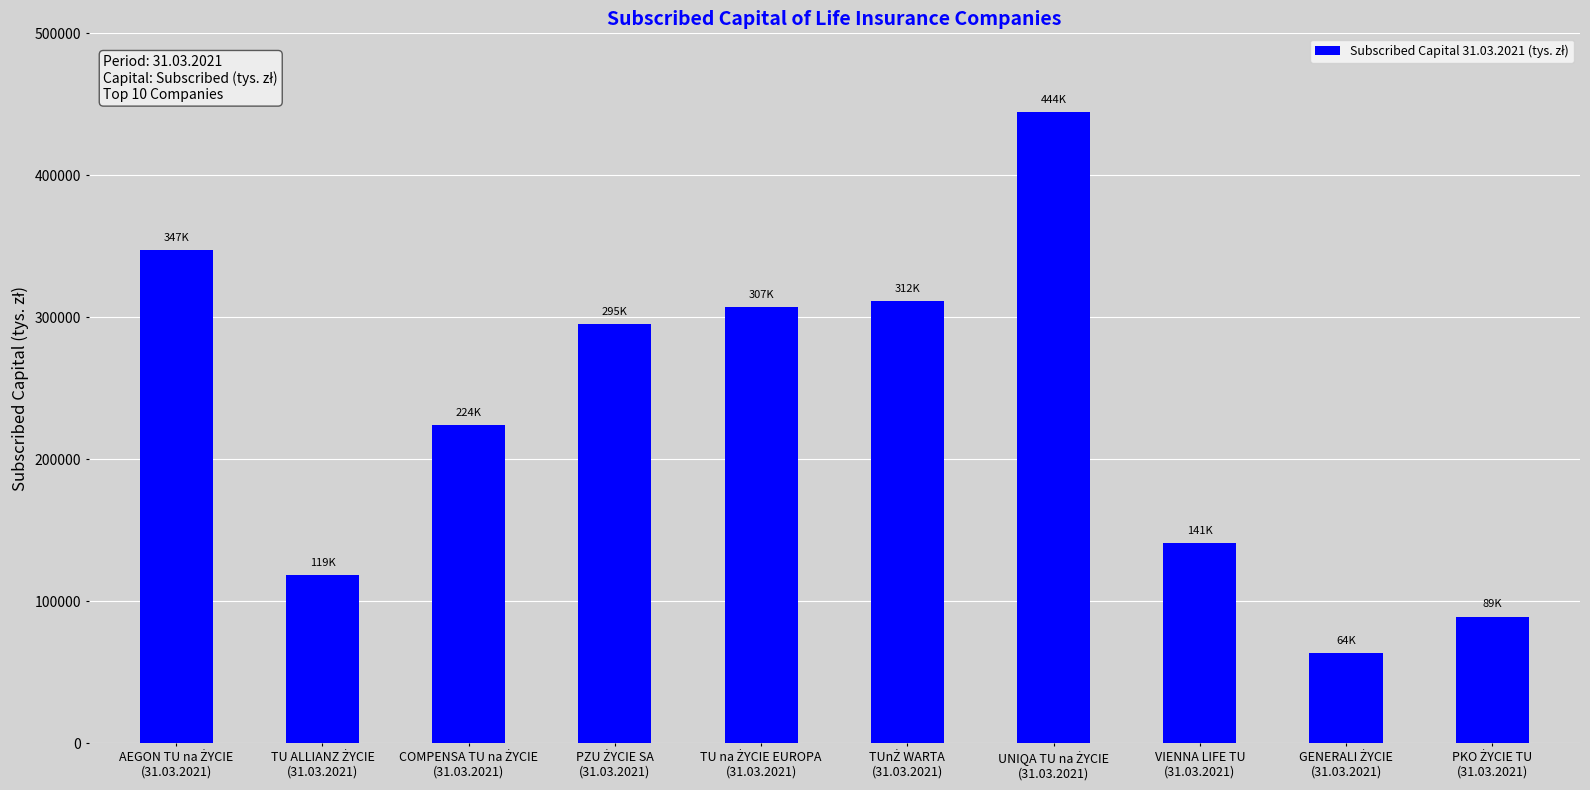

What is the difference between the maximum and minimum values?

380940.0